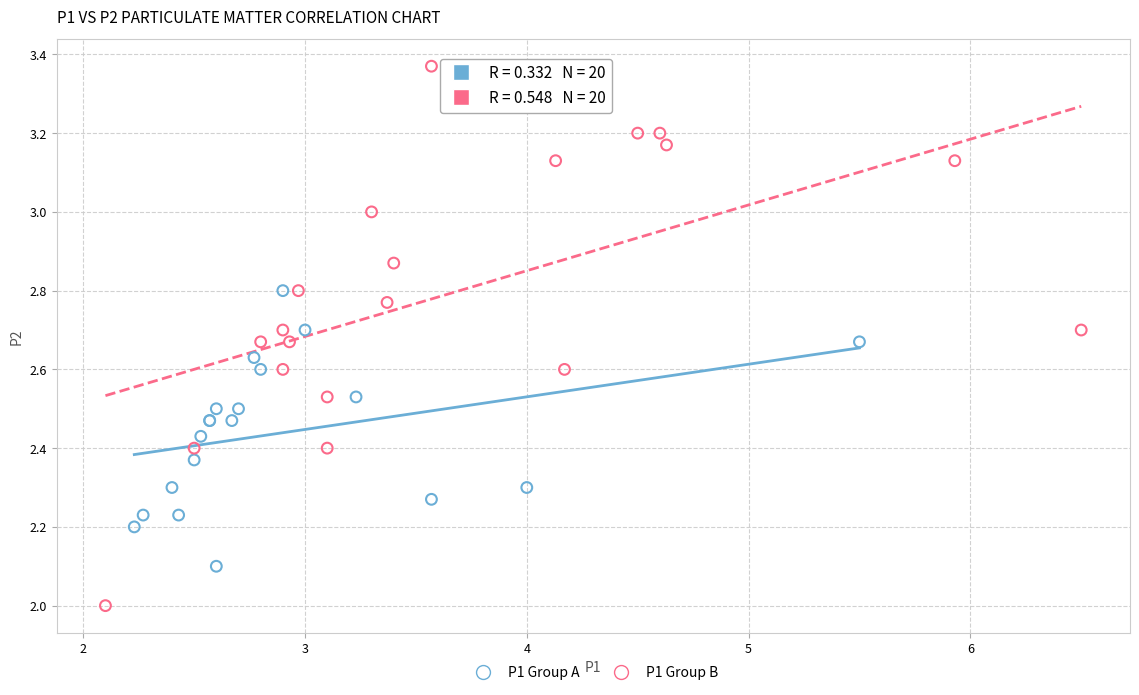

Which series reaches the minimum Y coordinate?

P1 Group B